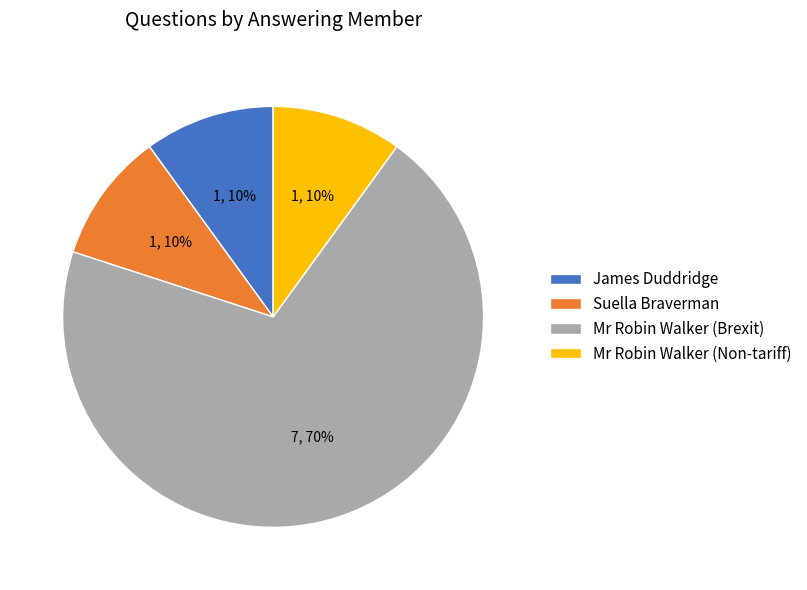

To the nearest percent, what is the difference between the largest and smallest slice percentages?

60%